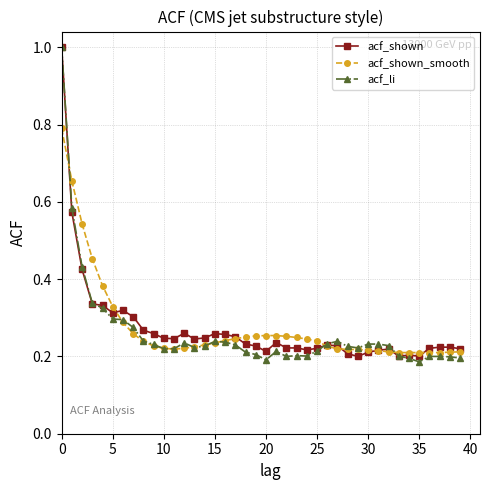

True or false: acf_shown has more than 2 points higher than both neighbors.

True